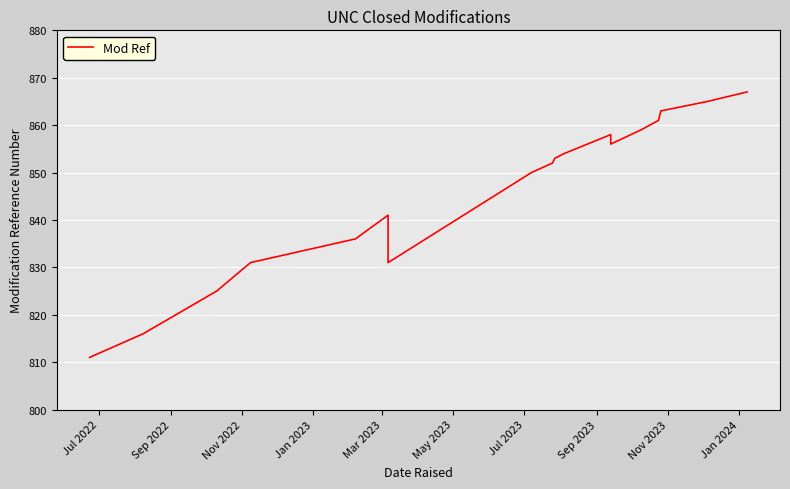

Count the number of values greater than 853.

8